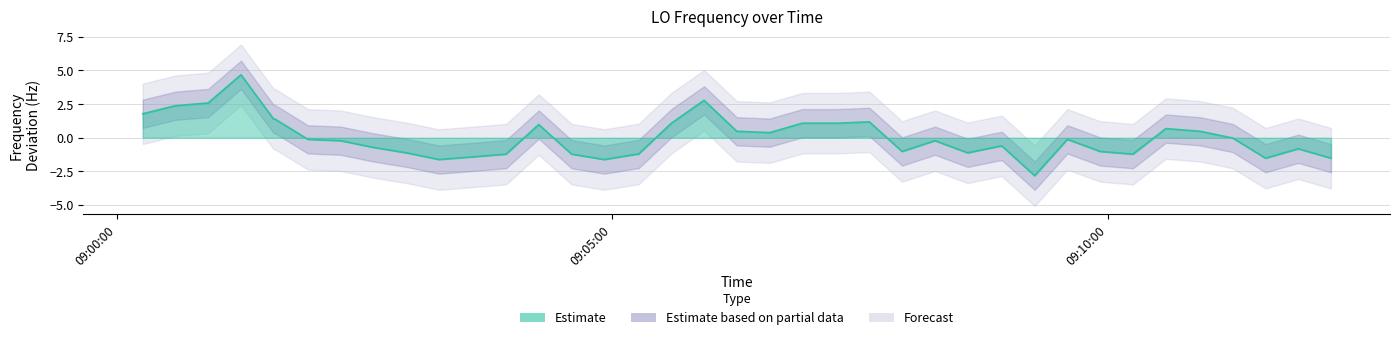

What is the value of the 2nd point from the left?

2.4